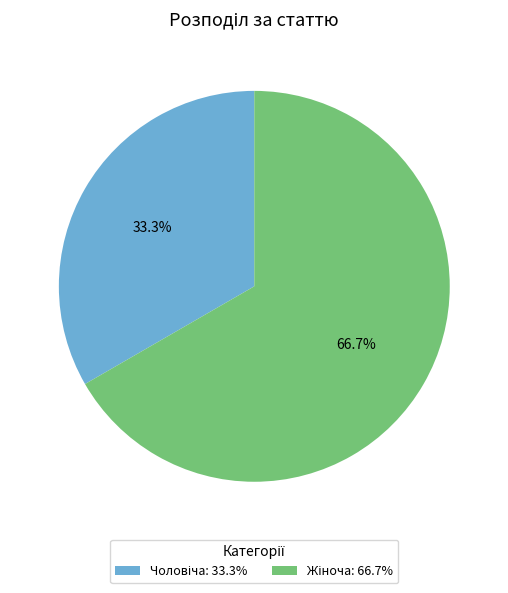

Does any single category account for the majority?

Yes